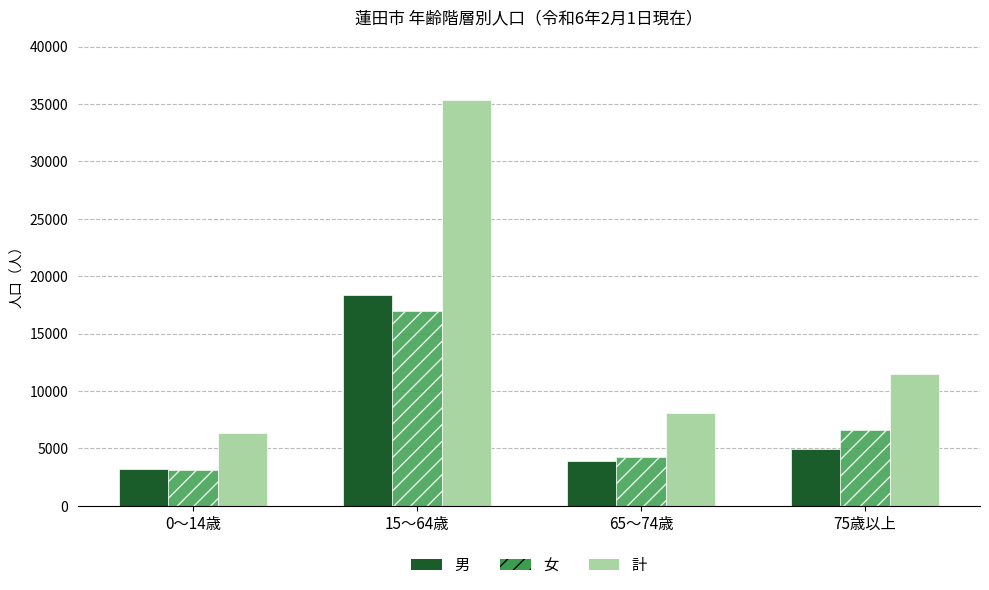

How many groups of bars are there?

4